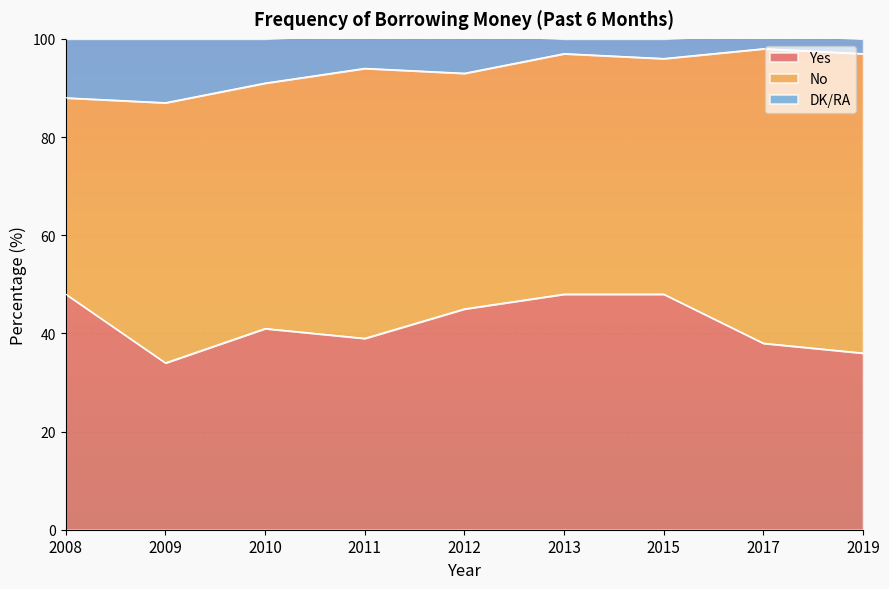

What value does the Yes series have at 2010?

41